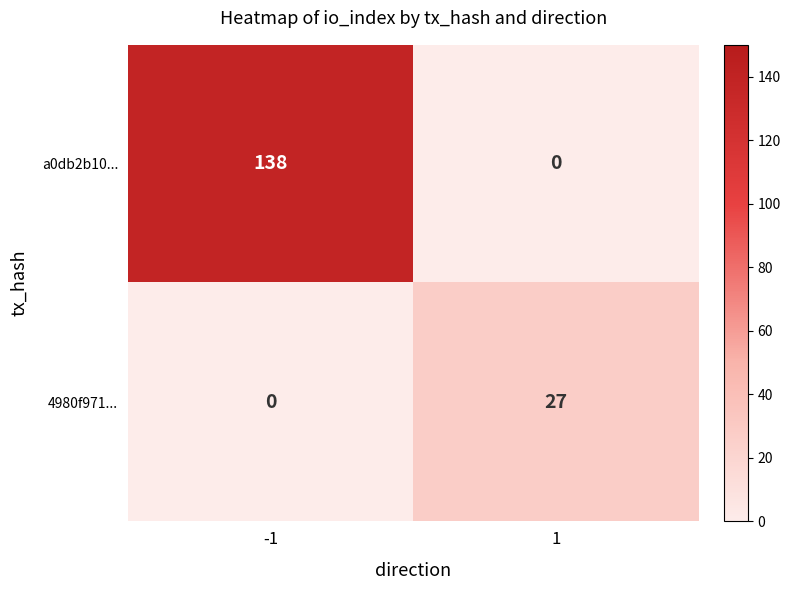

What is the greatest value displayed?

138